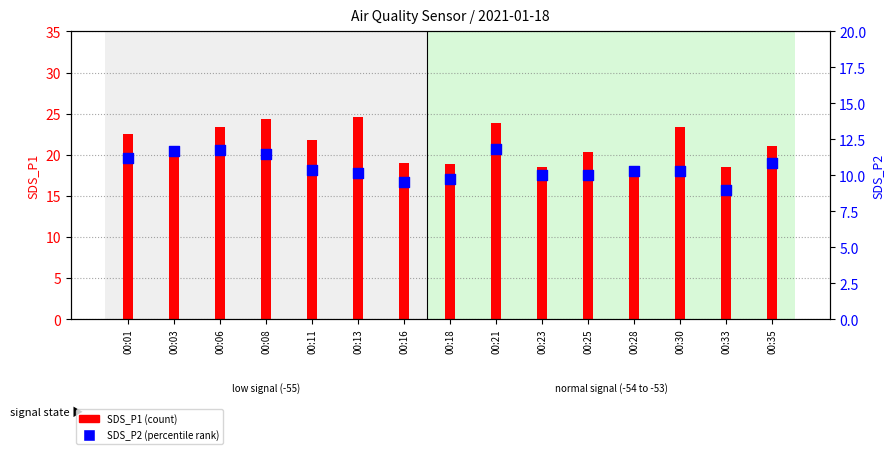

At which category is the sum across all series the highest?

00:08